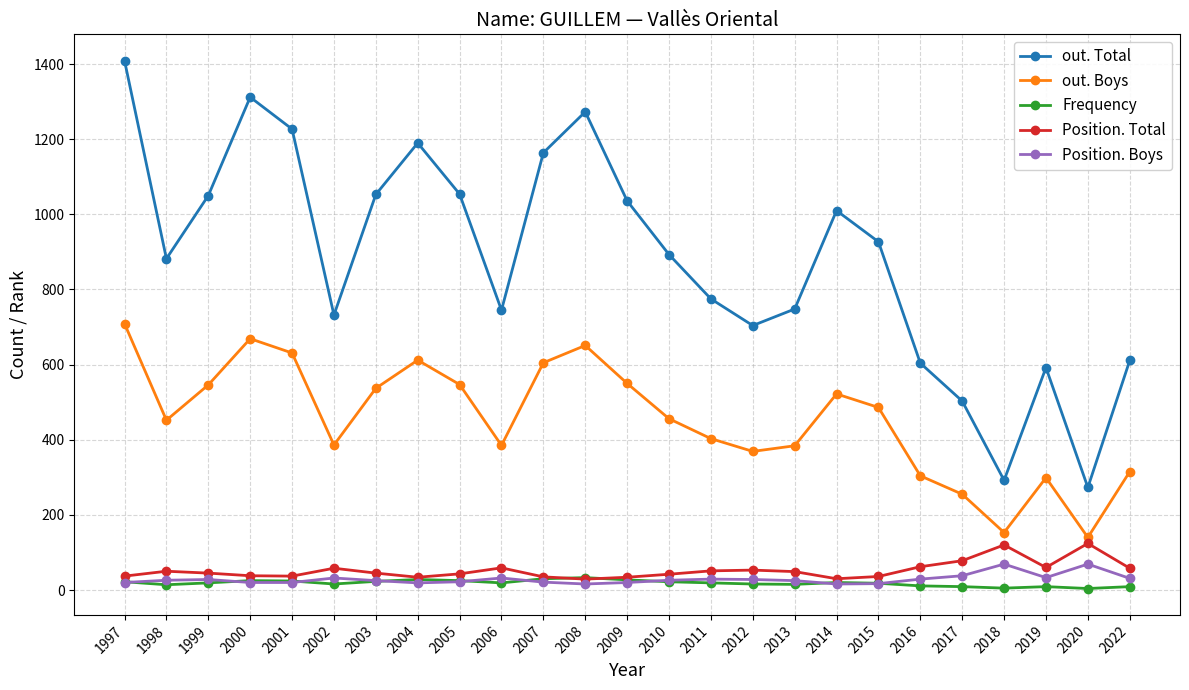

Where does the out. Boys series first go above 456?

1997